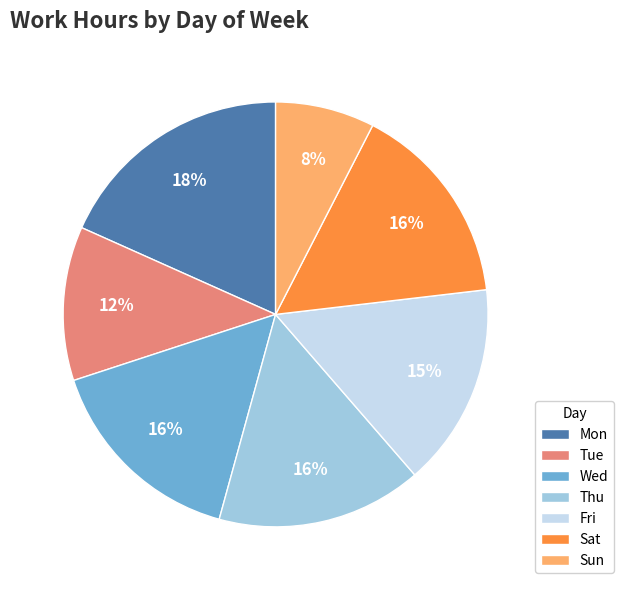

The Wed slice represents 2% of the pie. True or false?

False